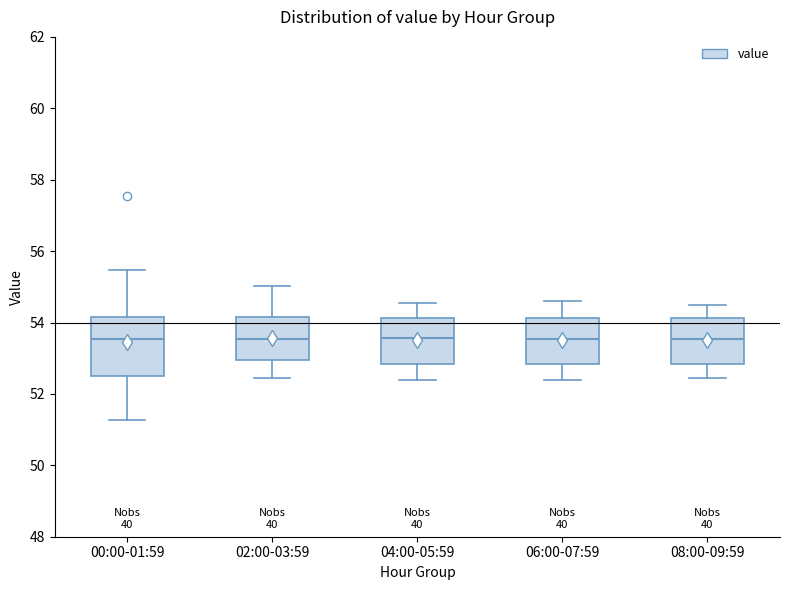

Where does the upper whisker of the box for 00:00-01:59 end on the y-axis? The values are not printed on the chart, so give them approximately, as read against the axis.

55.4